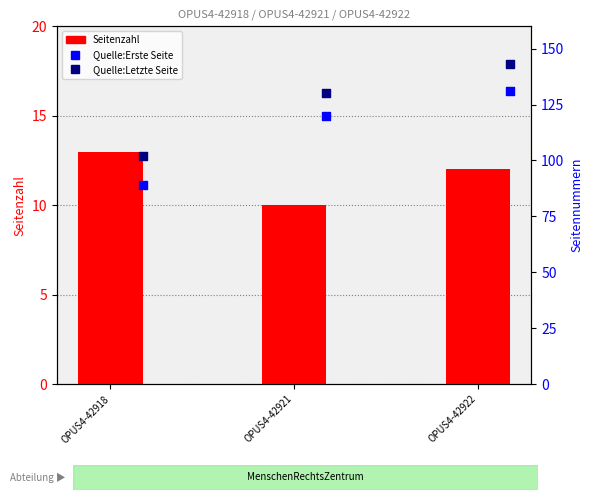

At how many categories does at least one series exceed 99?

3